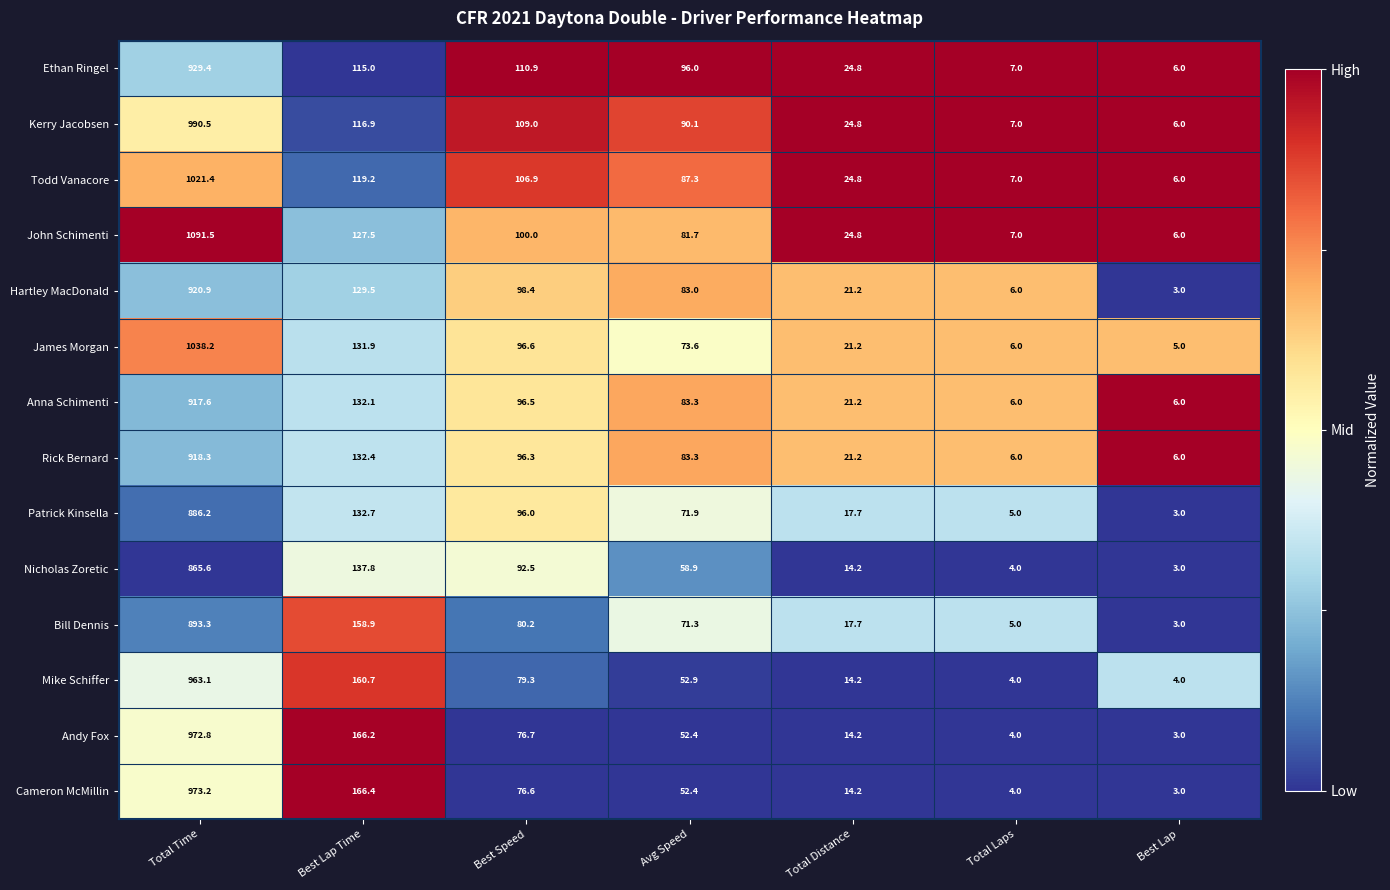

List the labels in order of Nicholas Zoretic value, largest first.

Total Time, Best Lap Time, Best Speed, Avg Speed, Total Distance, Total Laps, Best Lap